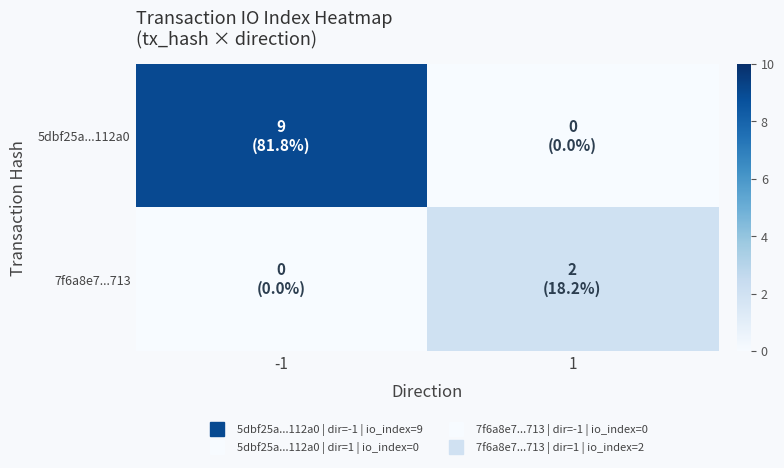

At how many categories does at least one series exceed 7?

1